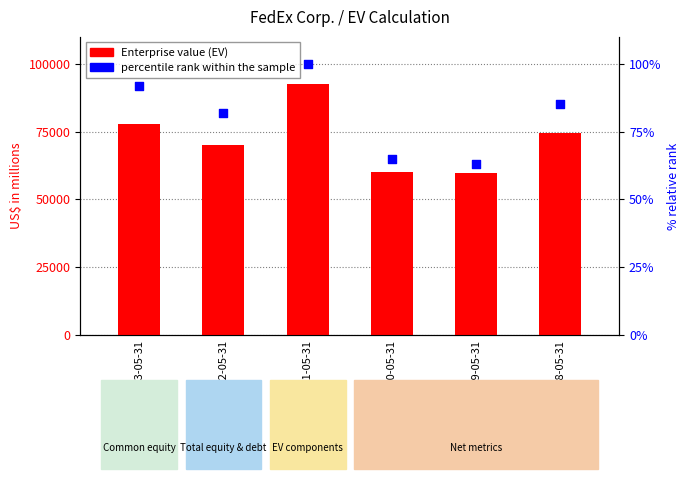

Which series has the largest total across all categories?

Enterprise value (EV)